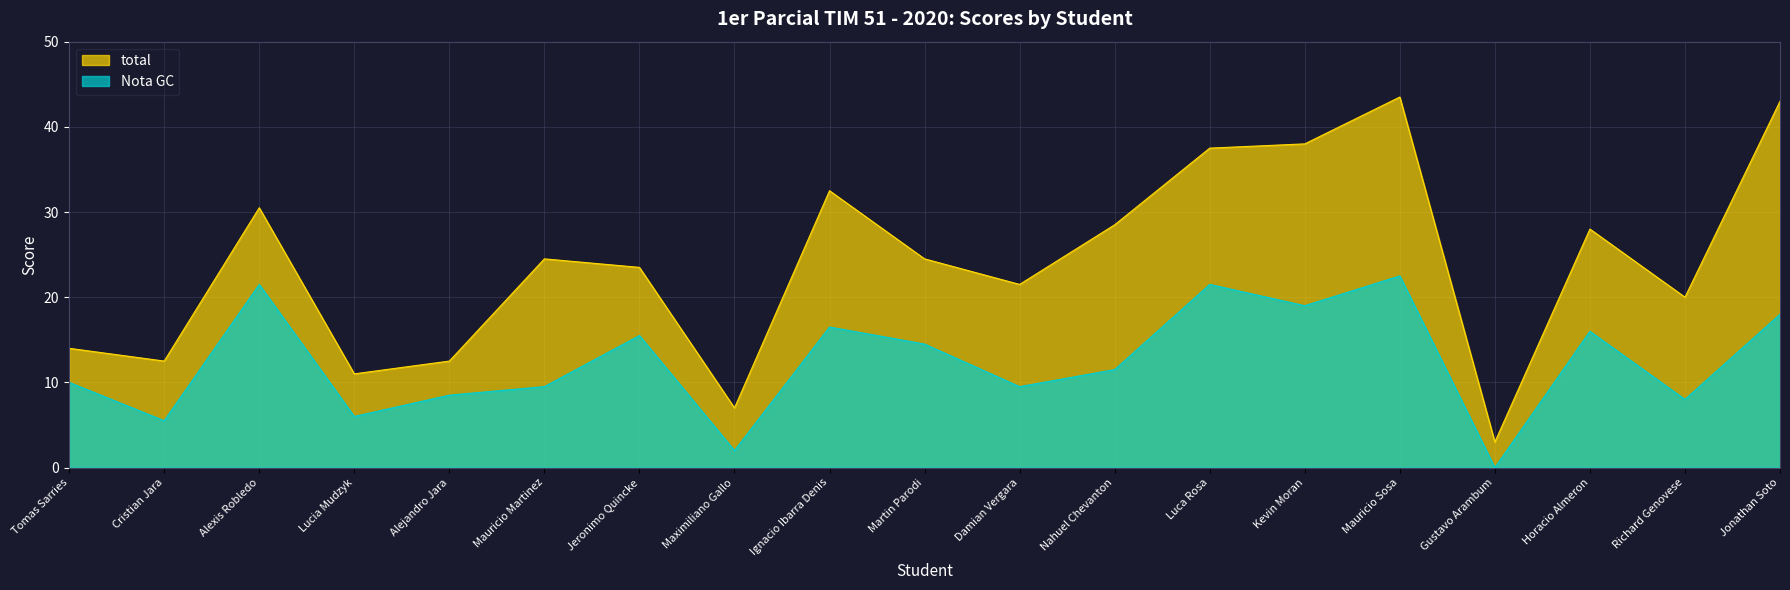

What position from the left is Tomas Sarries?

1